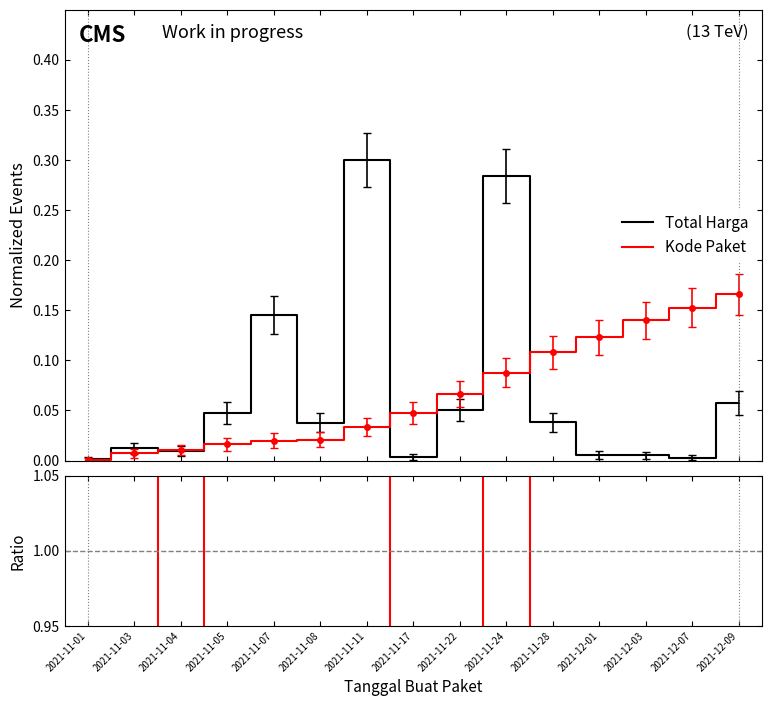

What is the sum of all Ratio values?

30.0